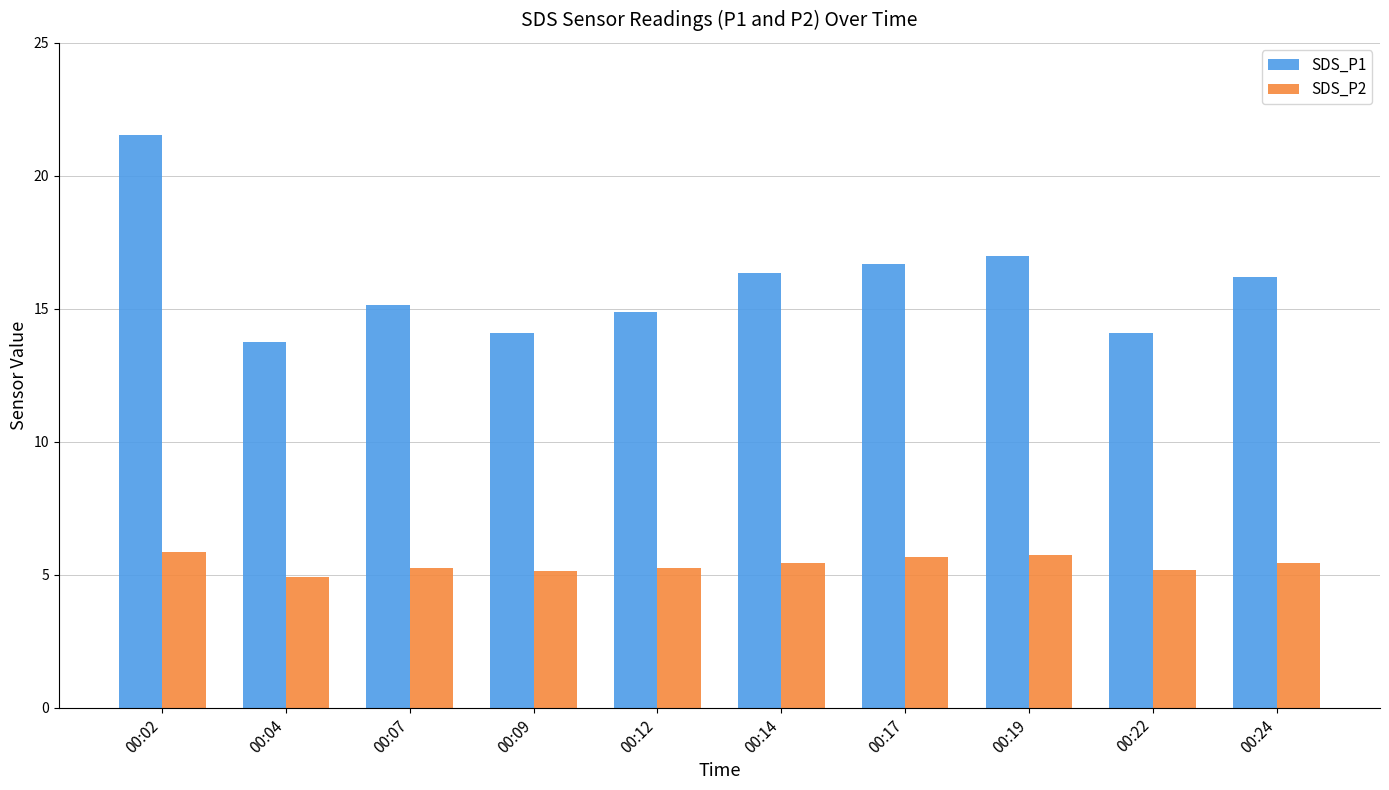

List the series in order of their overall mean, highest first.

SDS_P1, SDS_P2